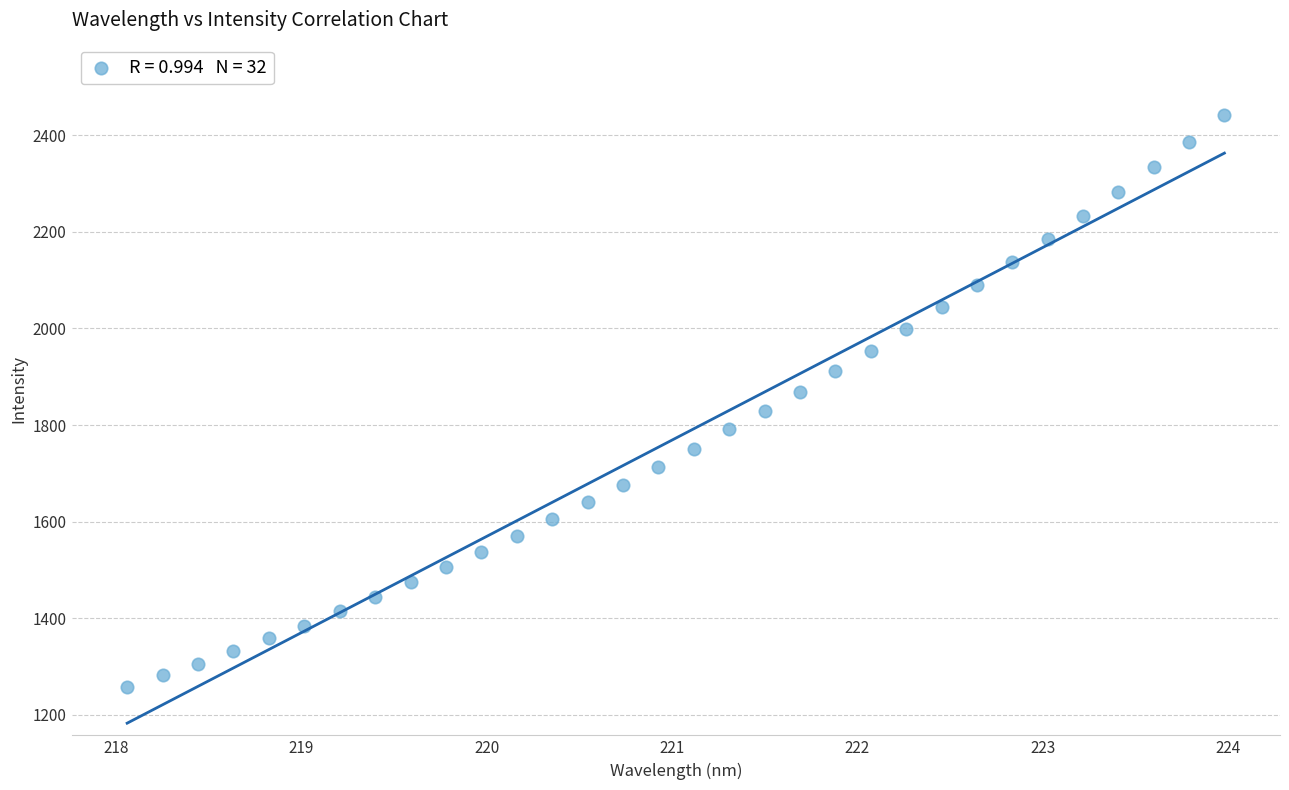

What is the range of X values (max minus min)?

5.9